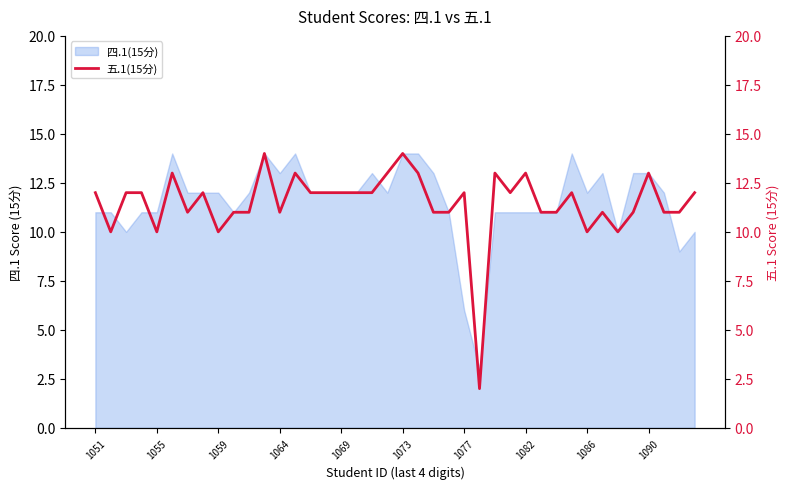

What is the change in value from 1051 to 35?

-1